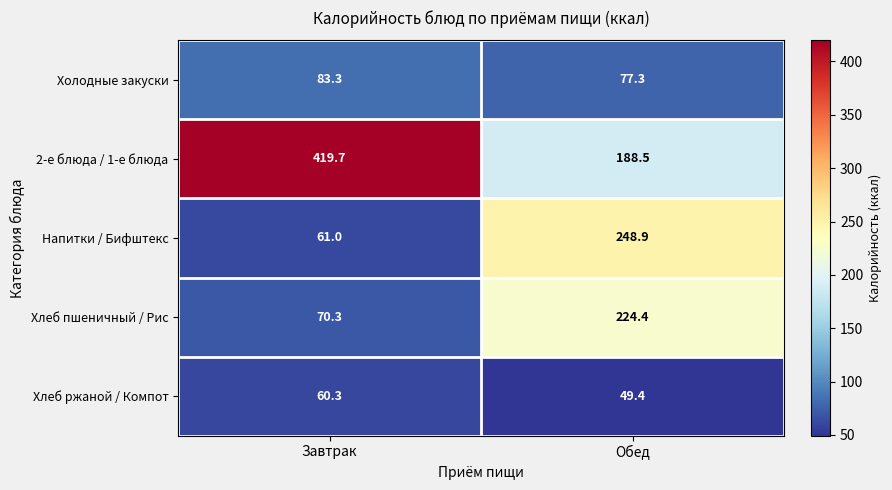

Which series has the largest total across all categories?

2-е блюда / 1-е блюда